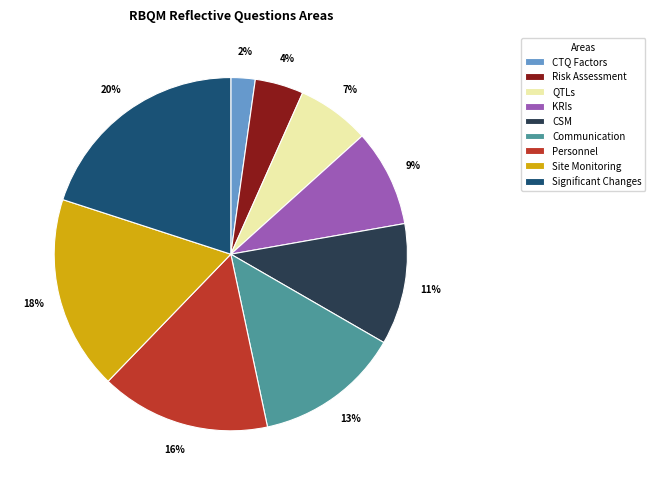

Which slice is the smallest?

CTQ Factors